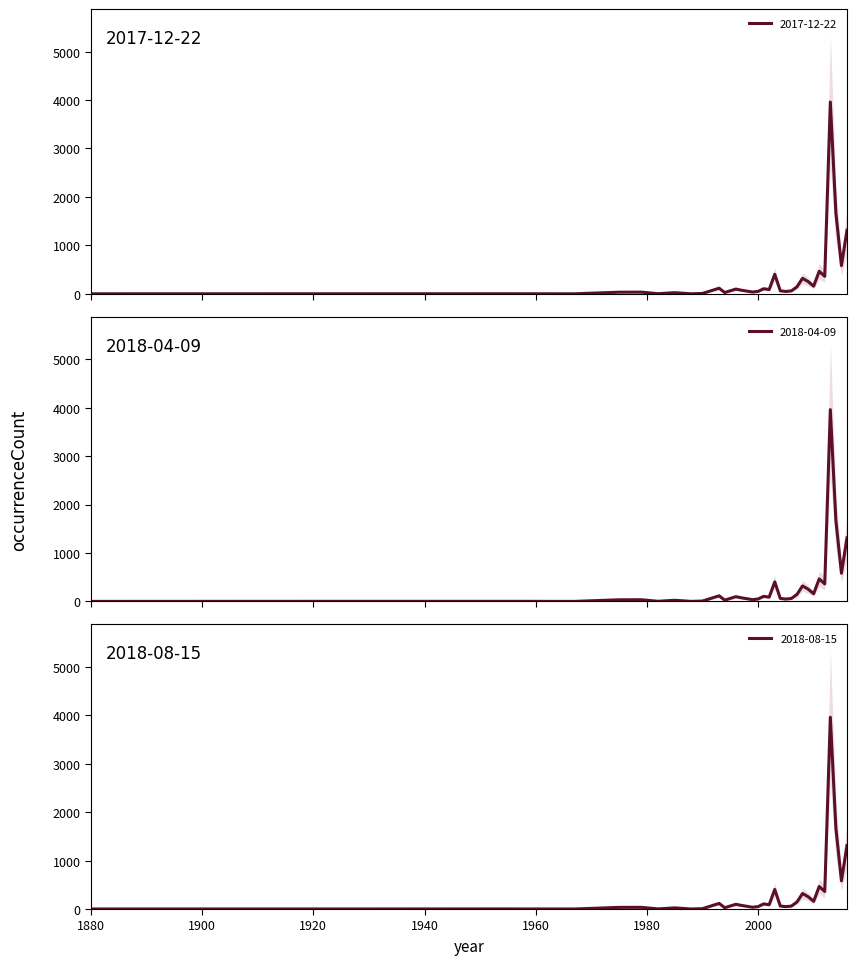

Reading left to right, list all the values displayed in this chart.

2017-12-22: 1880=1	1955=2	1964=1	1967=1	1975=34	1979=35	1982=3	1985=24	1988=1	1990=8	1993=116	1994=27	1996=98	1997=75	1999=37	2000=50	2001=105	2002=89	2003=403	2004=62	2005=49	2006=61	2007=145	2008=320	2009=254	2010=159	2011=465	2012=361	2013=3958	2014=1670	2015=582	2016=1312
2018-04-09: 1880=1	1955=2	1964=1	1967=1	1975=34	1979=35	1982=3	1985=24	1988=1	1990=8	1993=116	1994=27	1996=98	1997=75	1999=37	2000=50	2001=105	2002=89	2003=403	2004=62	2005=49	2006=61	2007=145	2008=320	2009=254	2010=159	2011=465	2012=361	2013=3958	2014=1670	2015=582	2016=1312
2018-08-15: 1880=1	1955=2	1964=1	1967=1	1975=34	1979=35	1982=3	1985=24	1988=1	1990=8	1993=116	1994=27	1996=98	1997=75	1999=37	2000=50	2001=105	2002=89	2003=403	2004=62	2005=49	2006=61	2007=145	2008=320	2009=254	2010=159	2011=465	2012=361	2013=3958	2014=1670	2015=582	2016=1312